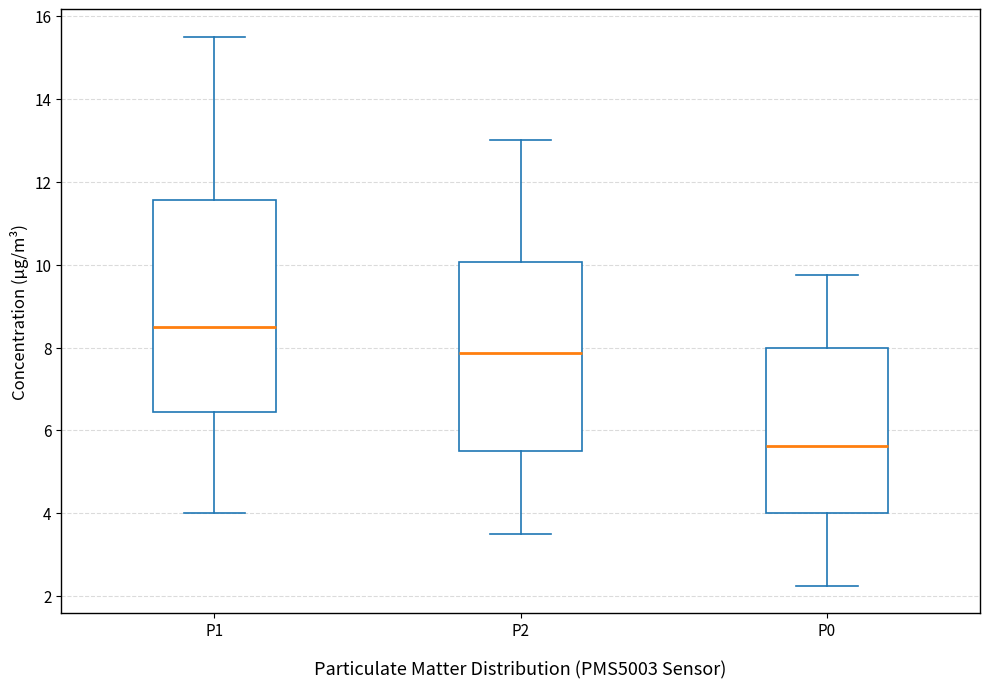

Which box has the highest median line?

P1